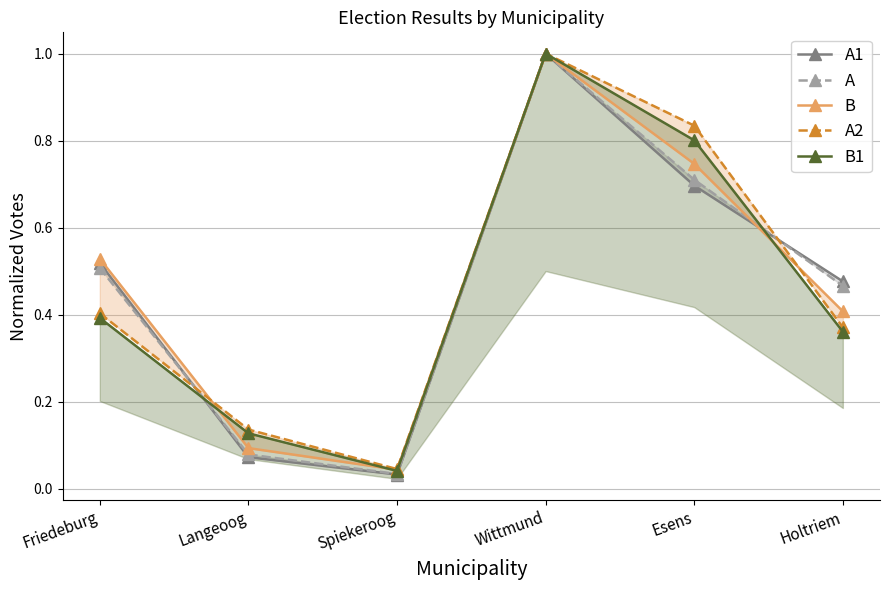

In A2, how many points are lower than both neighbors (excluding endpoints)?

1